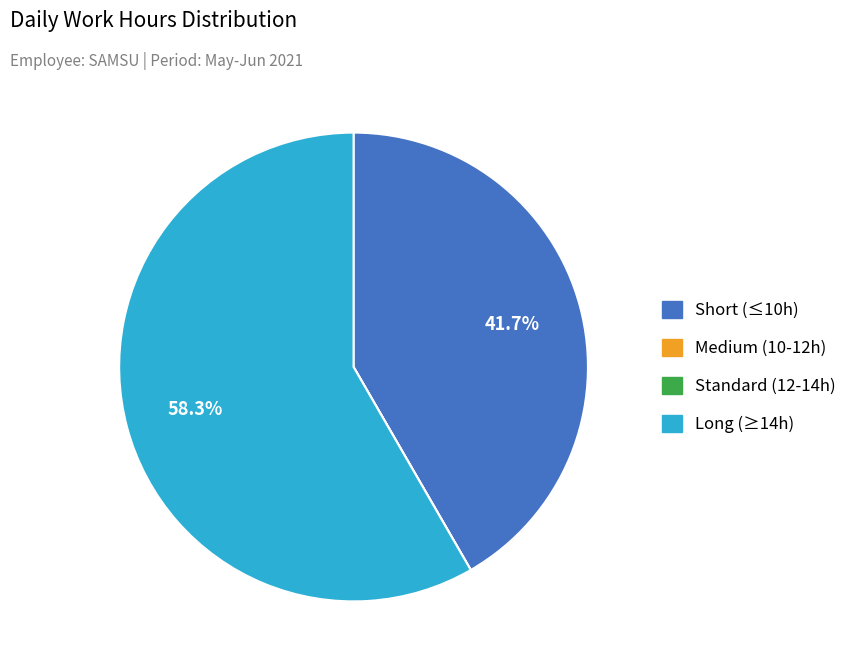

Is there a majority slice in this chart?

Yes